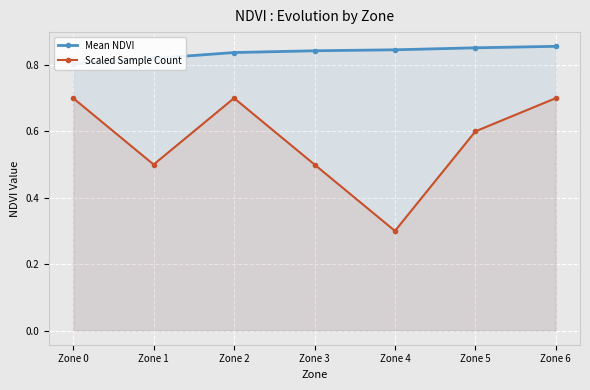

Where is Scaled Sample Count nearest to the value 0?

Zone 4